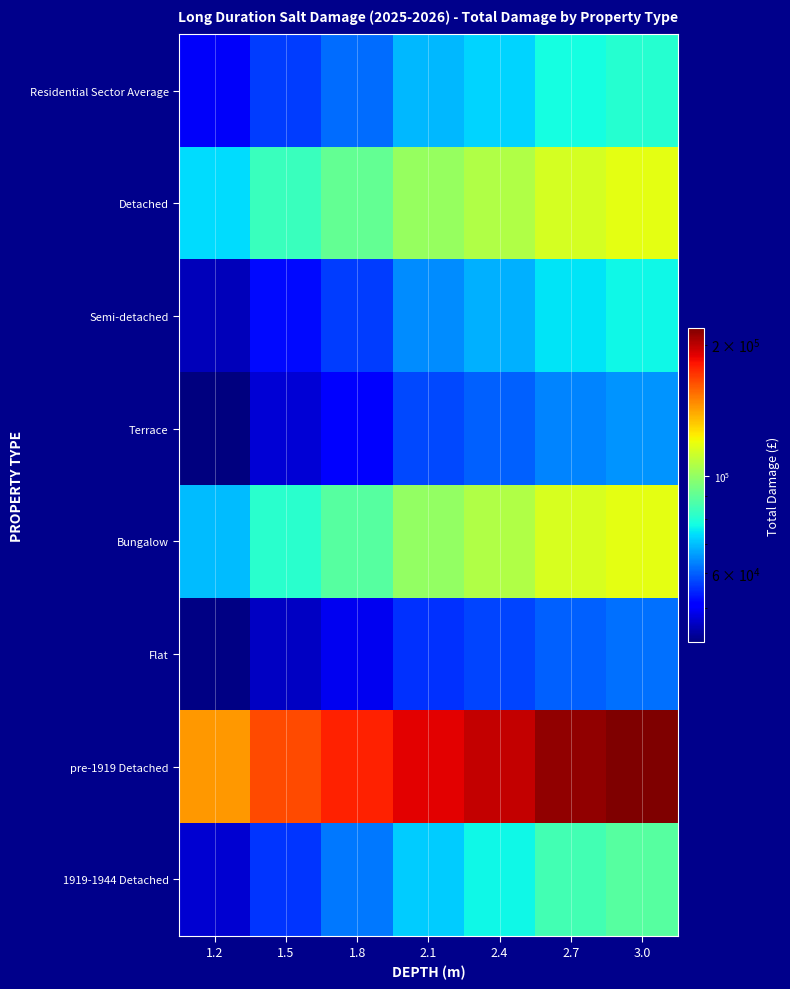

List the series in order of their peak value, highest first.

pre-1919 Detached, Bungalow, Detached, 1919-1944 Detached, Residential Sector Average, Semi-detached, Terrace, Flat